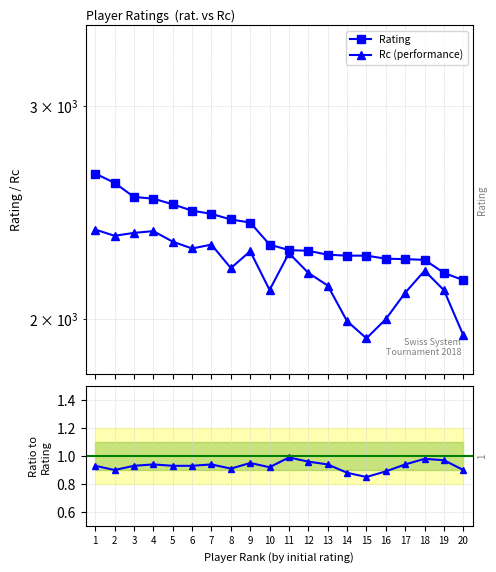

What is the average value of the Rc (performance) series?

2188.8